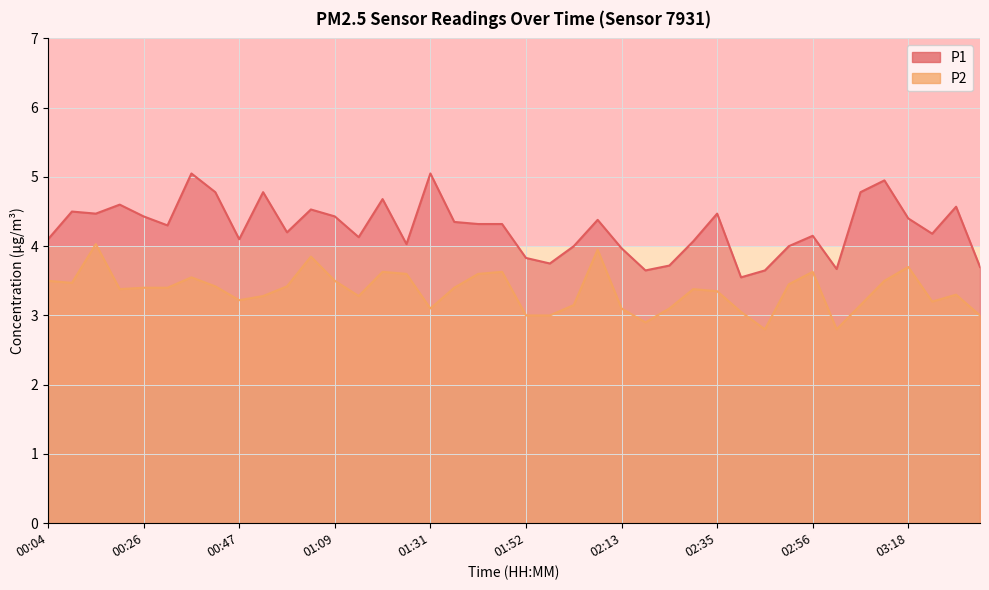

List the series in order of their overall mean, lowest first.

P2, P1